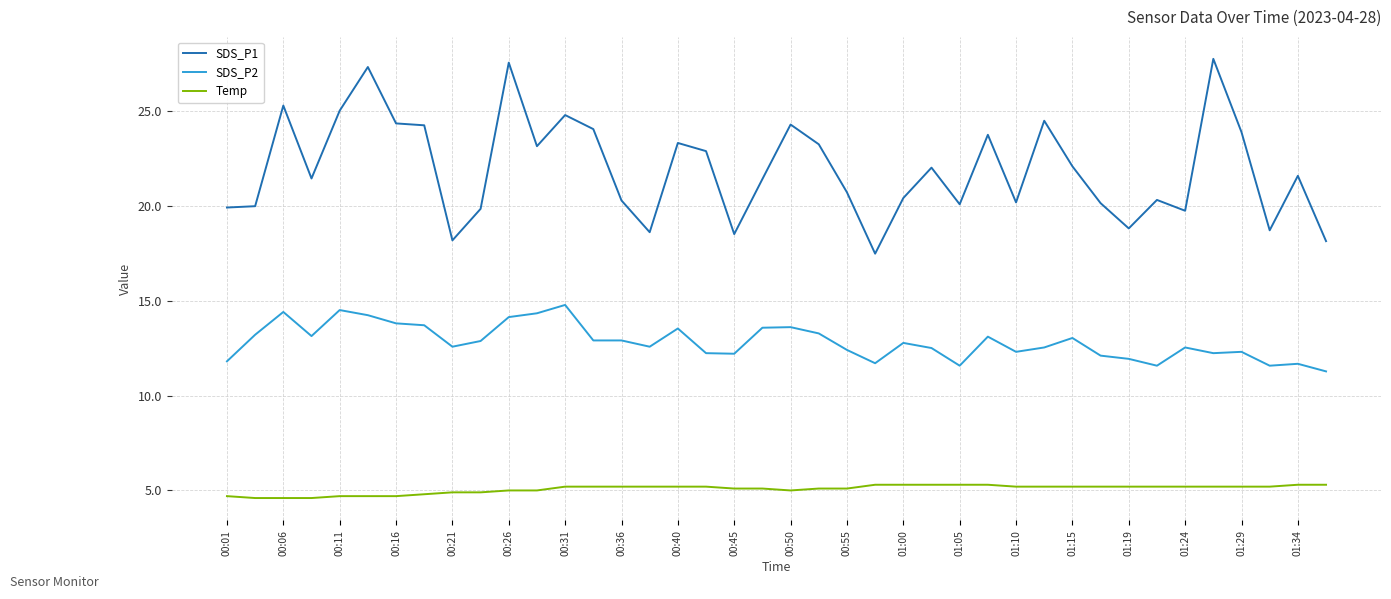

Rank the series by their average value, from lowest to highest.

Temp, SDS_P2, SDS_P1